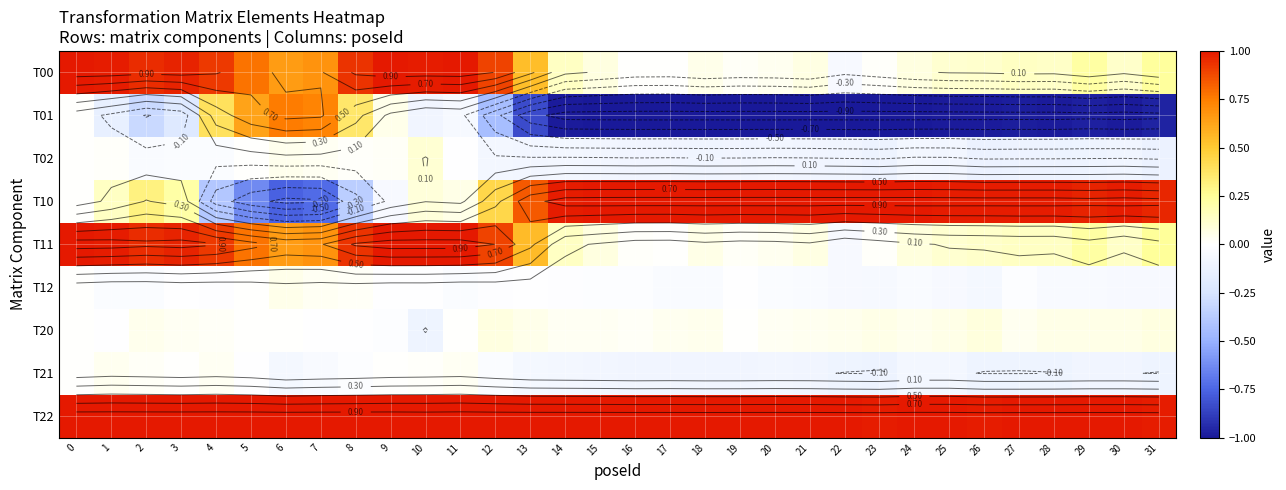

Is the value of T20 at 9 greater than the value of T02 at 16?

Yes